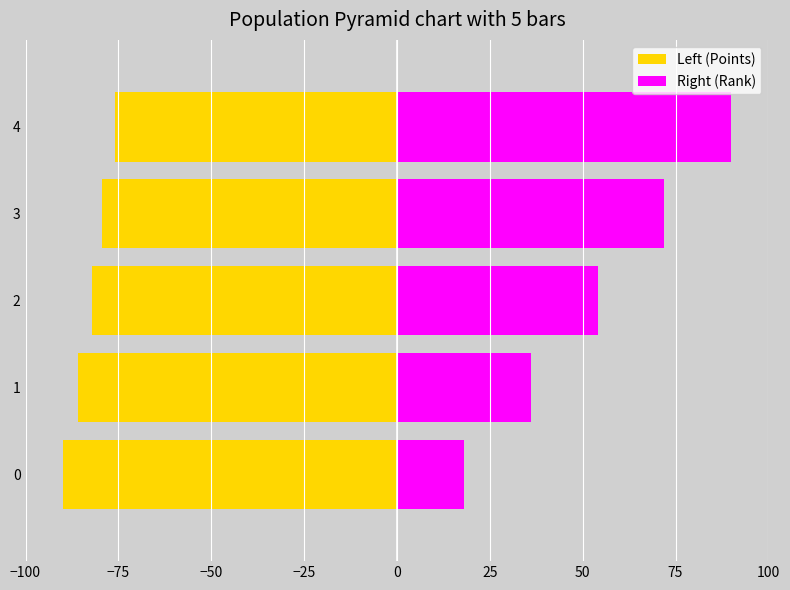

Count the number of categories in the chart.

5